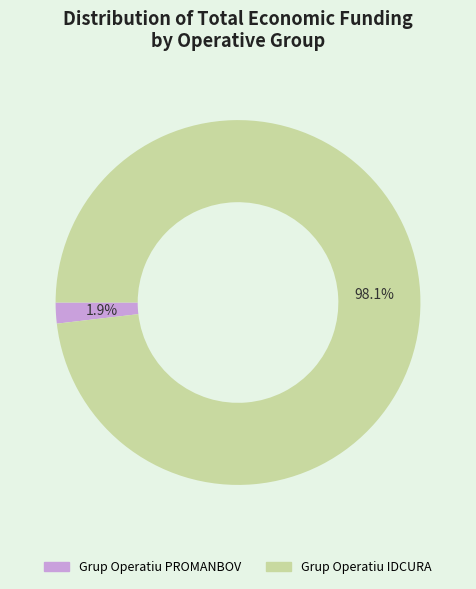

To the nearest percent, what portion does Grup Operatiu IDCURA represent?

98%